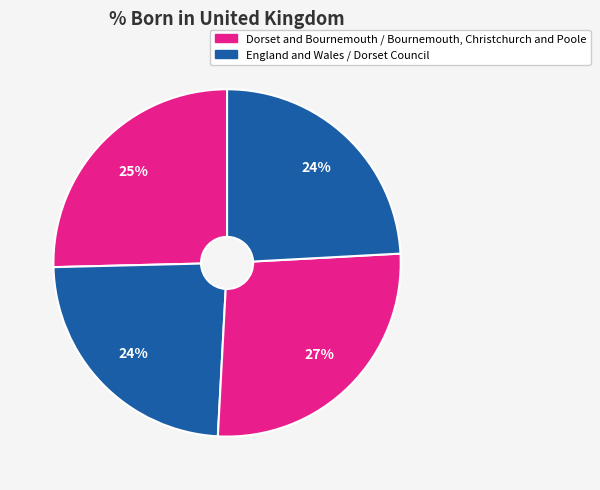

How many segments does this pie chart have?

4